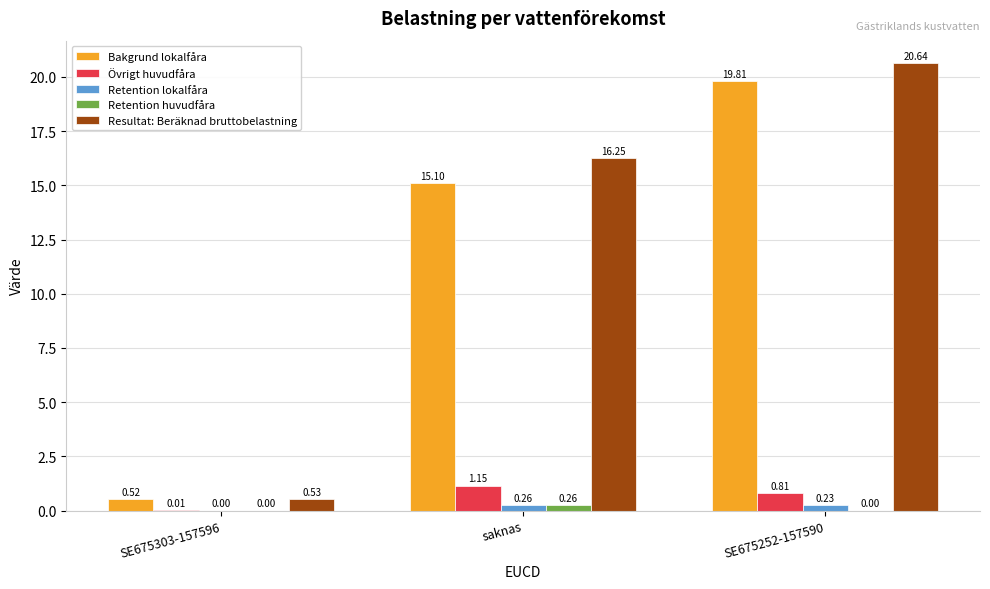

What is the difference between the Resultat: Beräknad bruttobelastning values at SE675252-157590 and saknas?

4.4